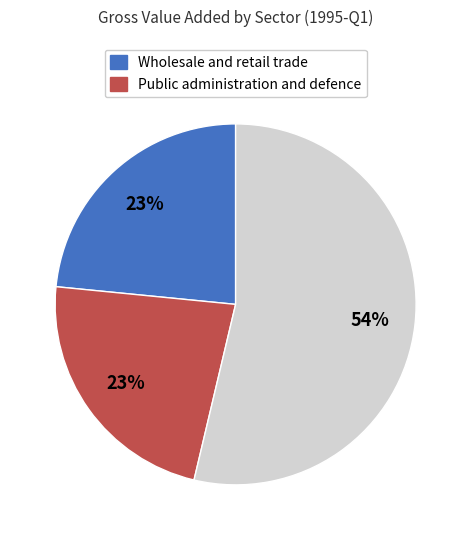

Is there a majority slice in this chart?

Yes